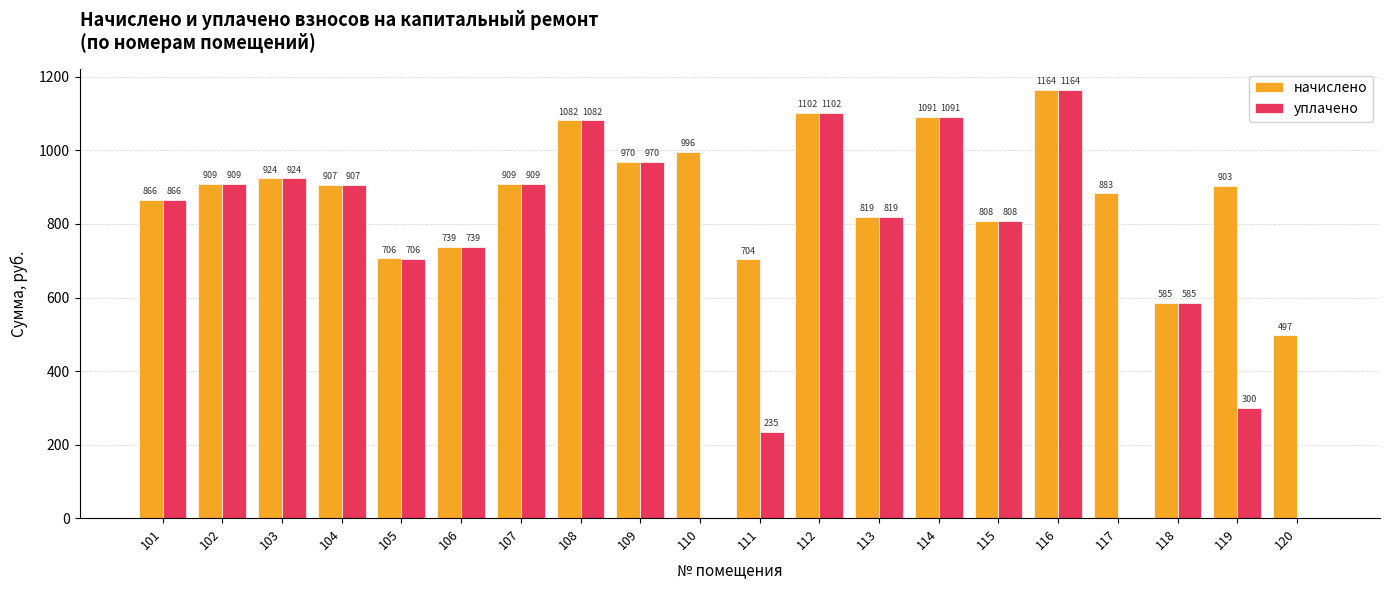

True or false: начислено has a value of 693.9 at 112.

False